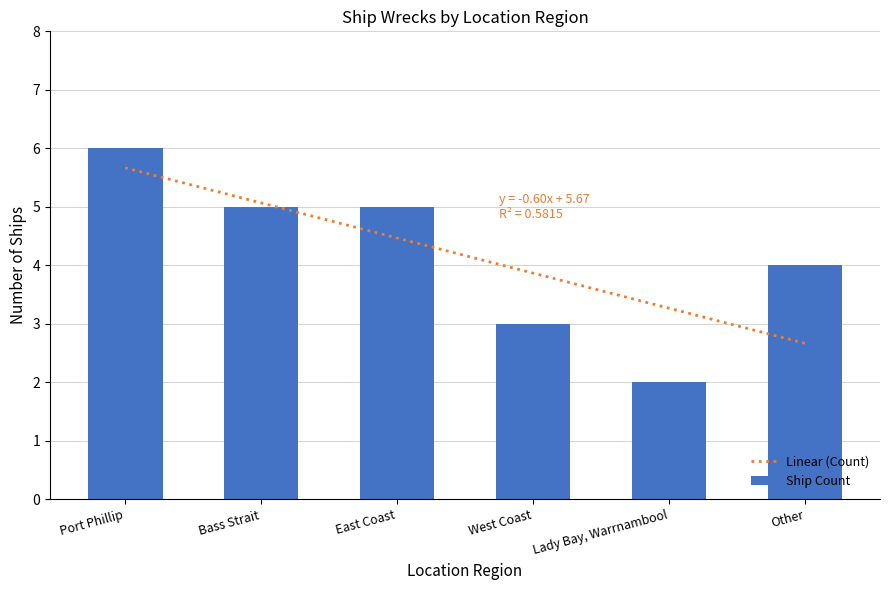

What is the change in value from West Coast to Other?

+1